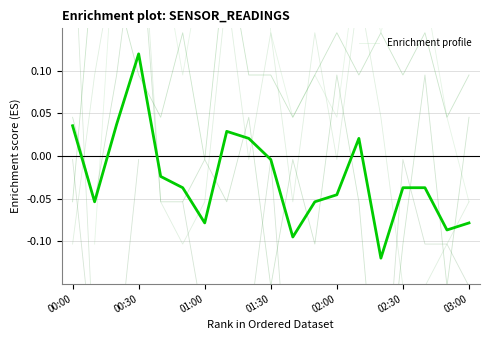

True or false: the data shows 0.0 at 00:00.

True